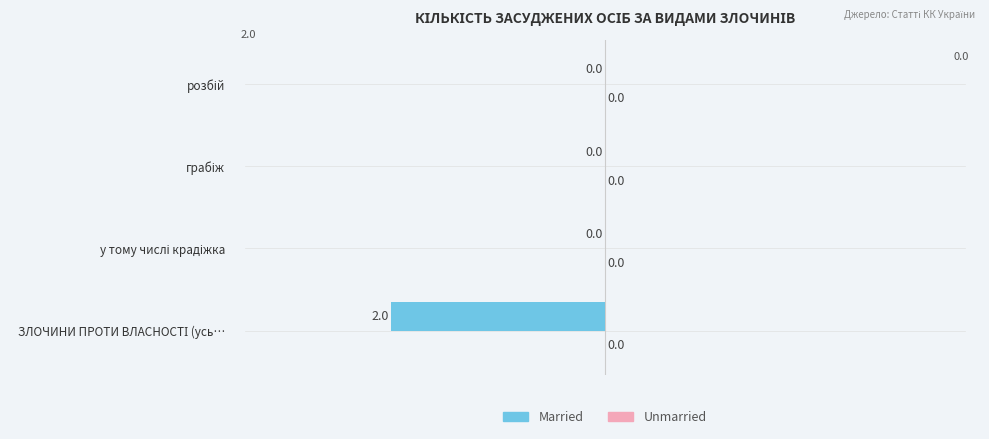

How many values are between 0 and 1?

3